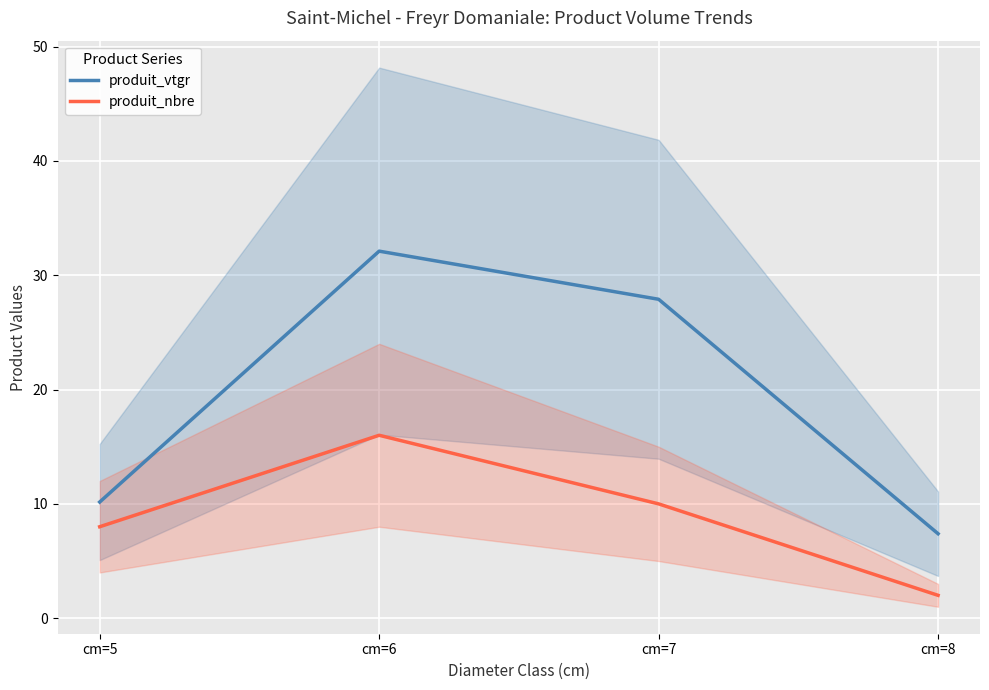

Where is produit_nbre nearest to the value 9?

cm=5